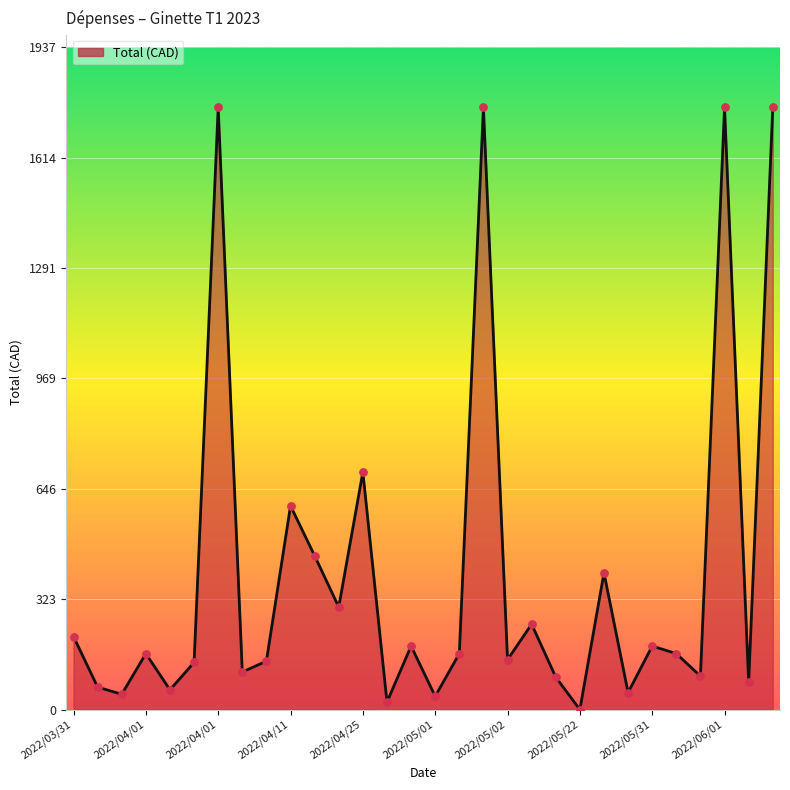

What is the greatest value displayed?

1761.0